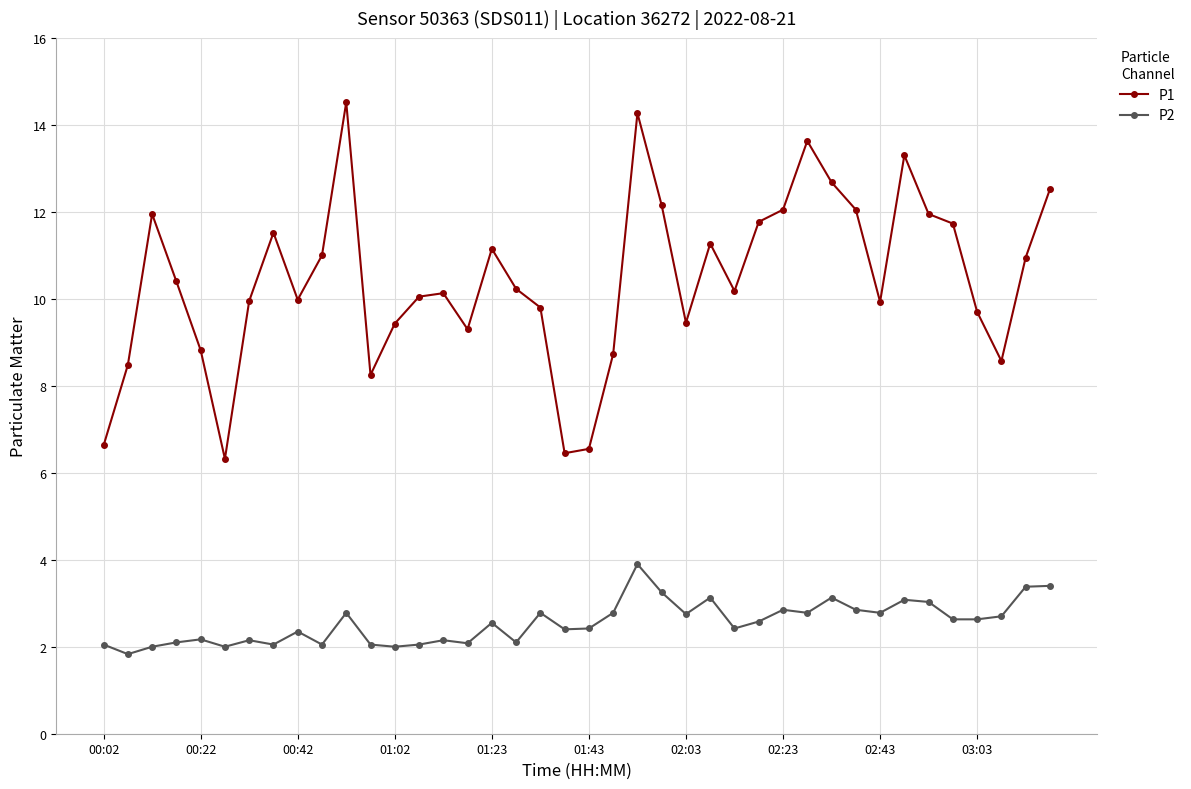

True or false: P1 has more than 1 interior local peaks.

True